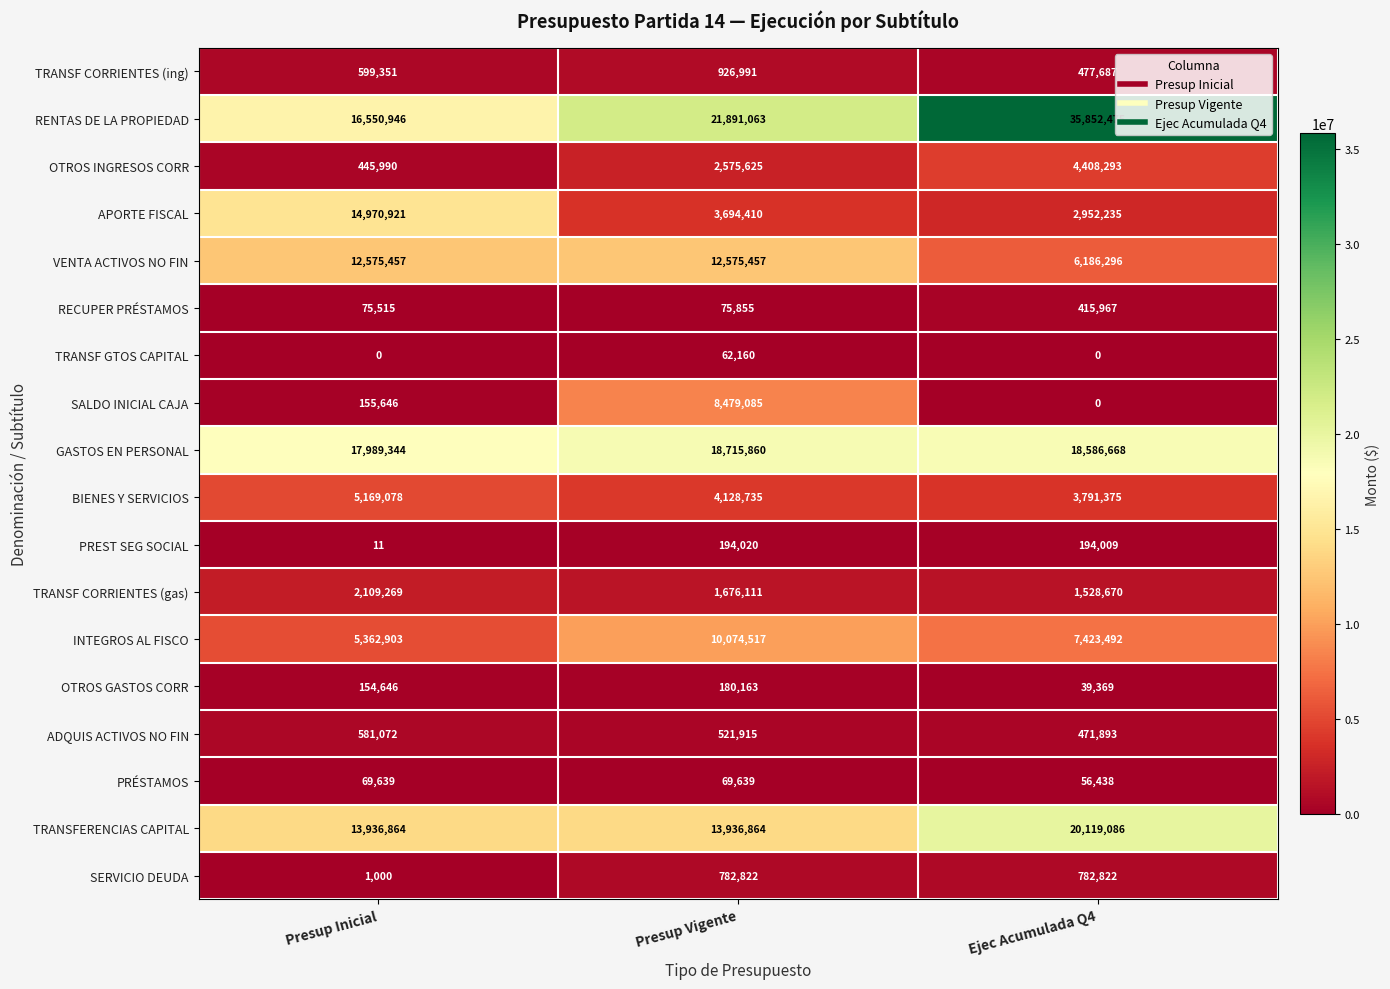

True or false: BIENES Y SERVICIOS has a value of 3791375 at Ejec Acumulada Q4.

True